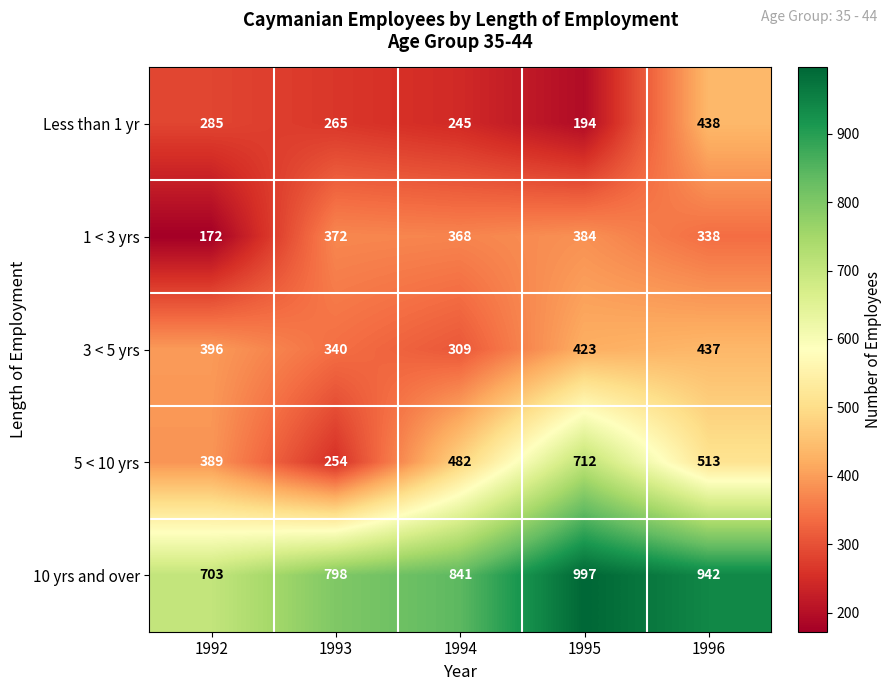

How many series are shown in this chart?

5